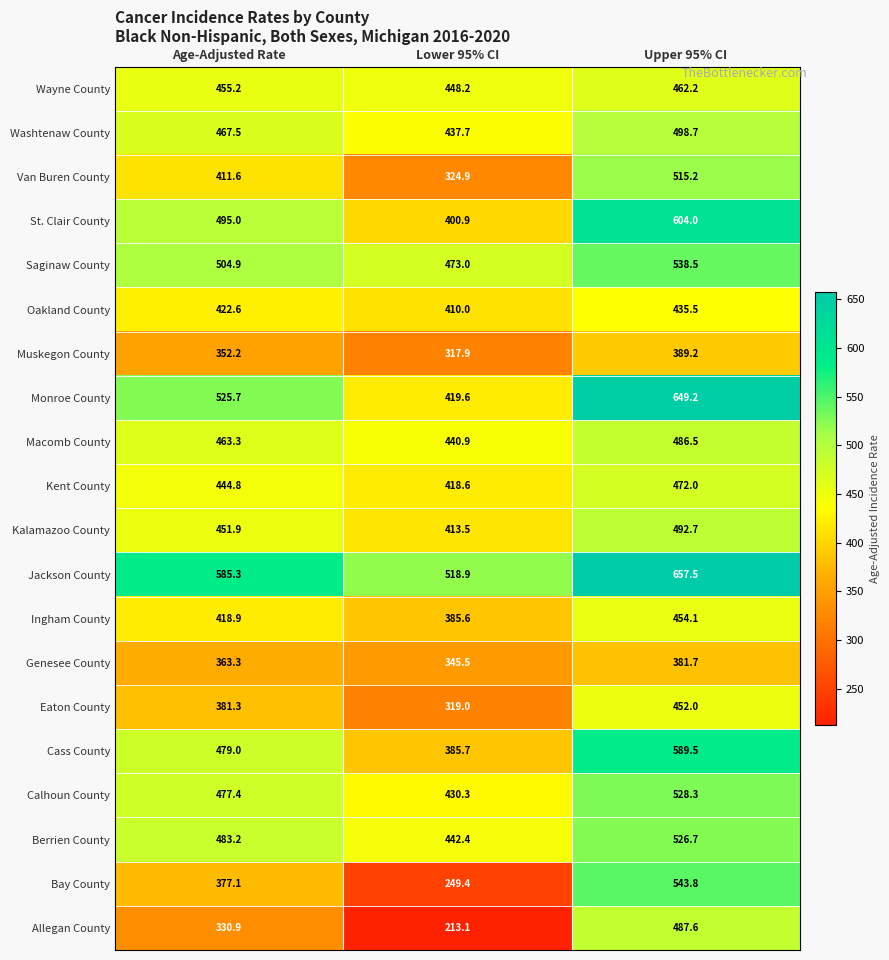

At which label is Kent County closest to 445?

Age-Adjusted Rate